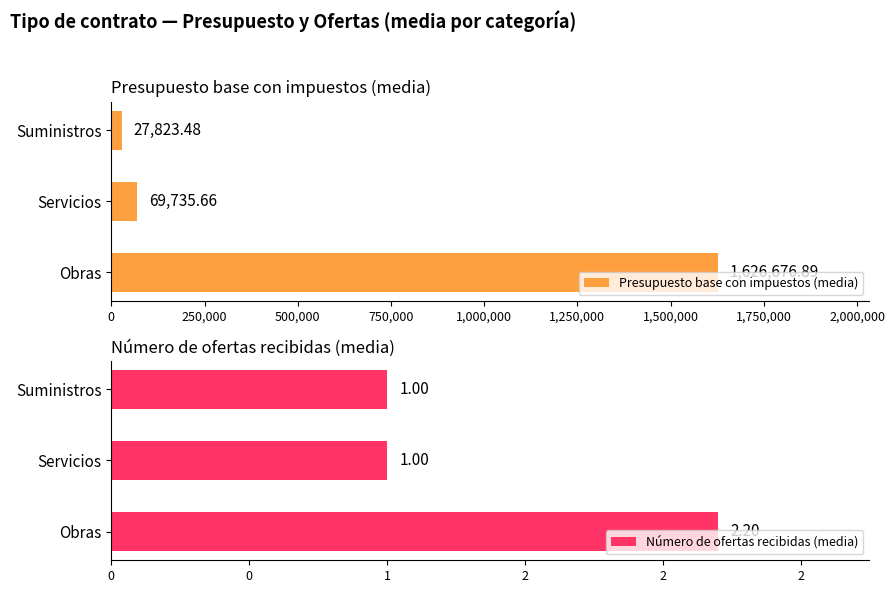

What is the maximum value for Presupuesto base con impuestos (media)?

1626676.9